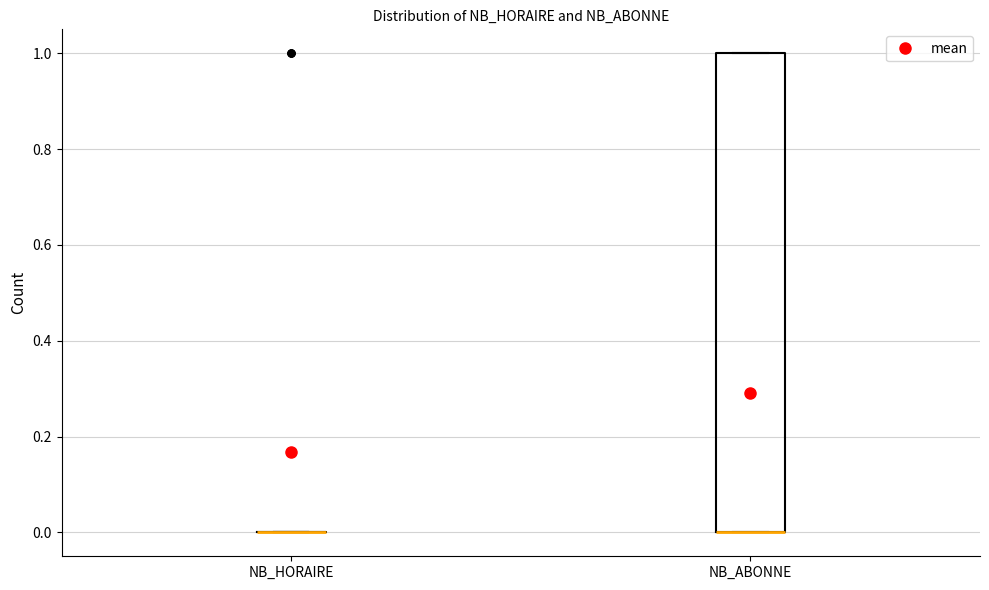

Reading left to right, read every box against the y-axis: the position of its median line, the range the box covers, and the ends of its whiskers. The values are not printed on the chart, so give them approximately, as read against the axis.

NB_HORAIRE: box collapsed to a line at 0, whiskers 0 to 0
NB_ABONNE: median 0 (drawn on the box's lower edge), box 0 to 1, whiskers 0 to 1